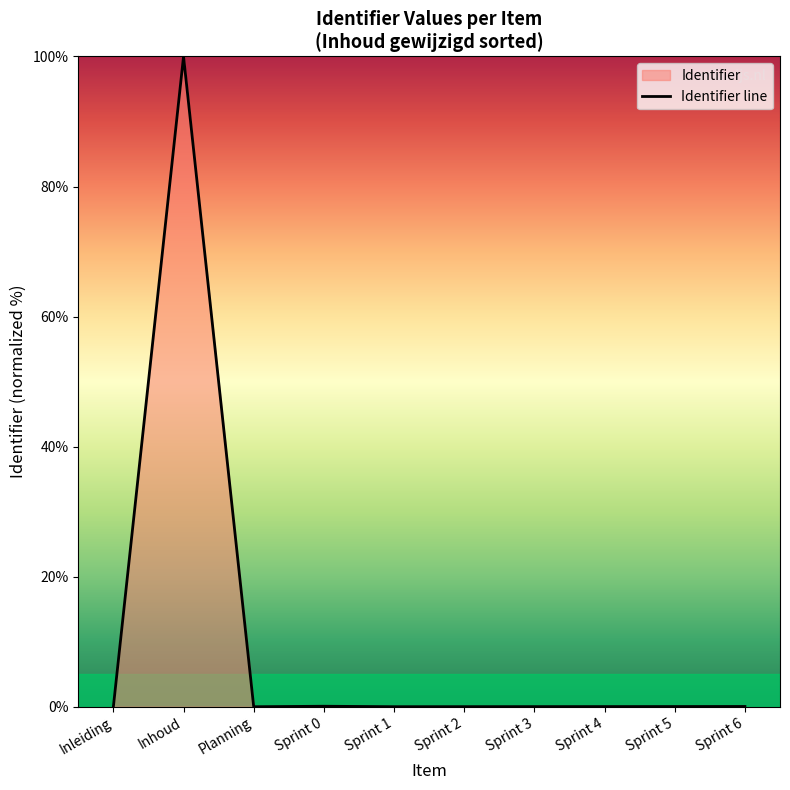

Where is the data nearest to the value 50?

Sprint 0